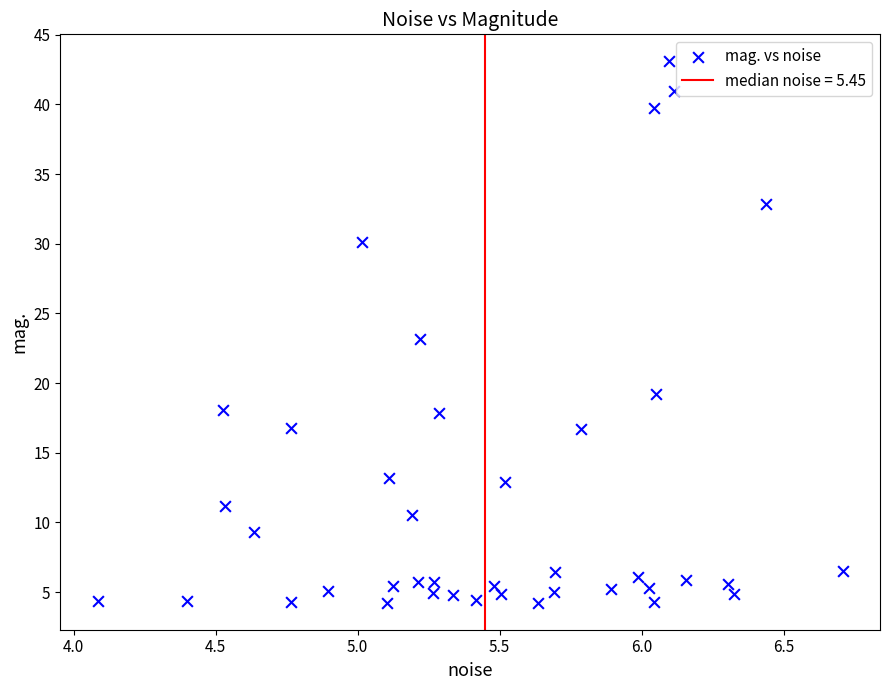

What is the range of X values (max minus min)?

2.6